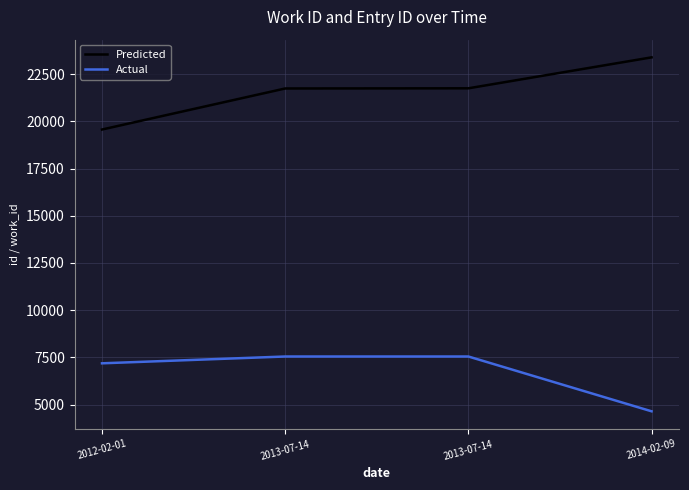

The value of Actual at 2013-07-14 is 2630. True or false?

False